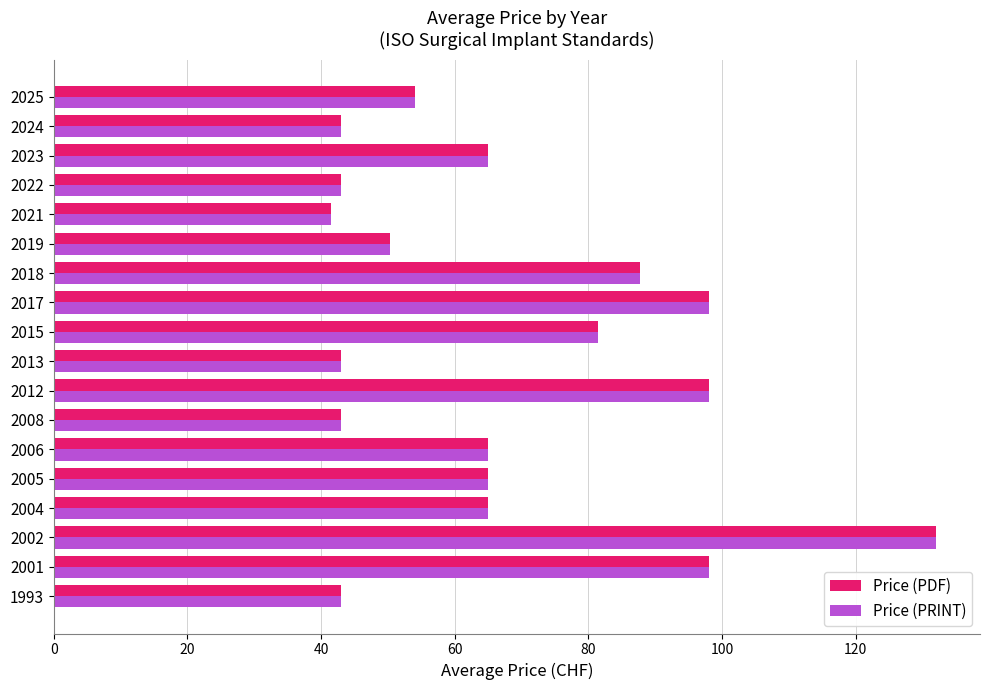

Is the value of Price (PDF) at 2013 greater than the value of Price (PRINT) at 2018?

No